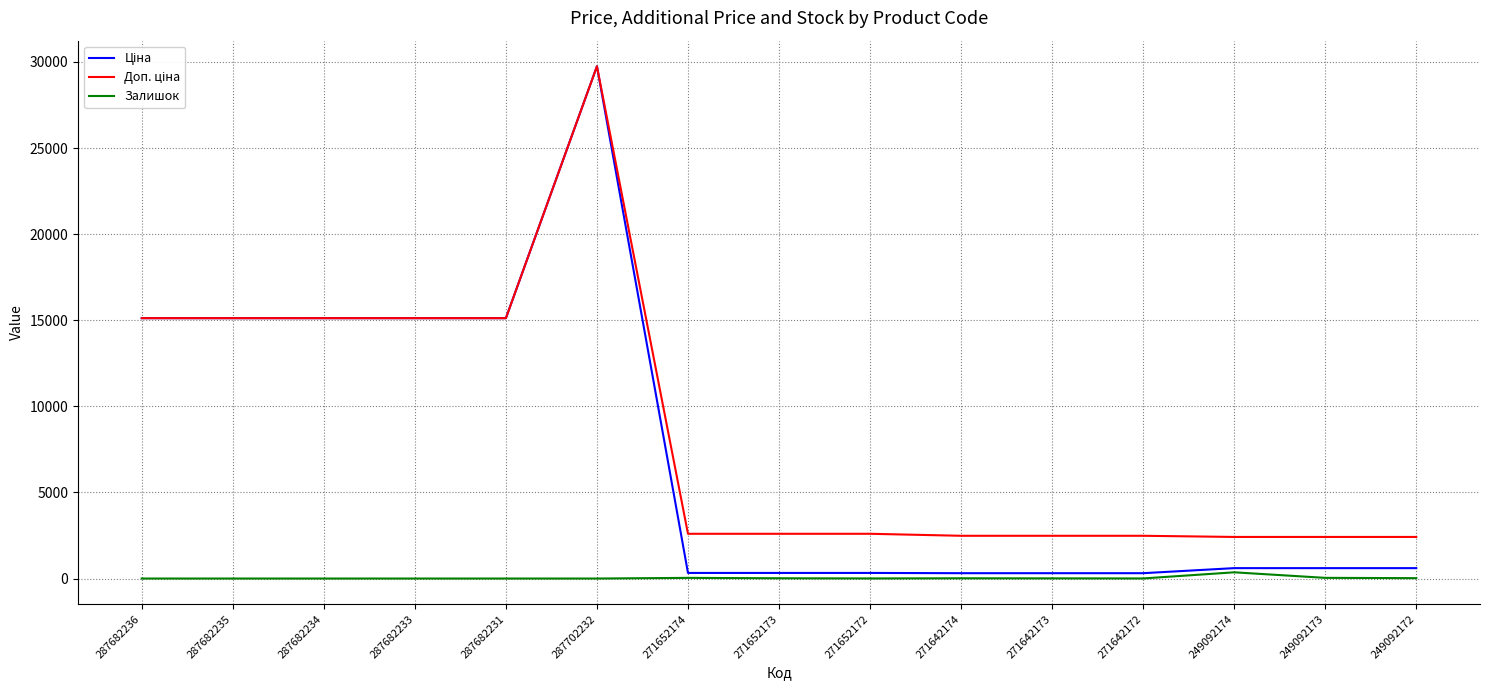

Is this an area chart (filled region under the line)?

No